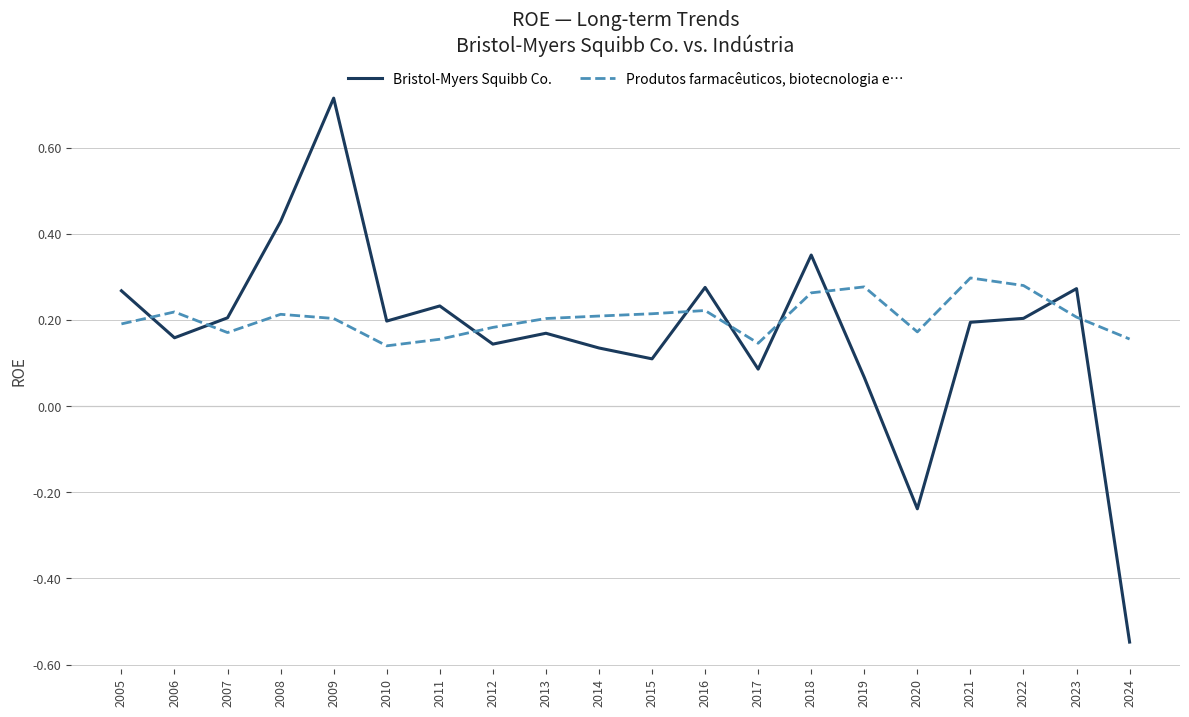

What is the difference between the maximum and minimum values in the Bristol-Myers Squibb Co. series?

1.3